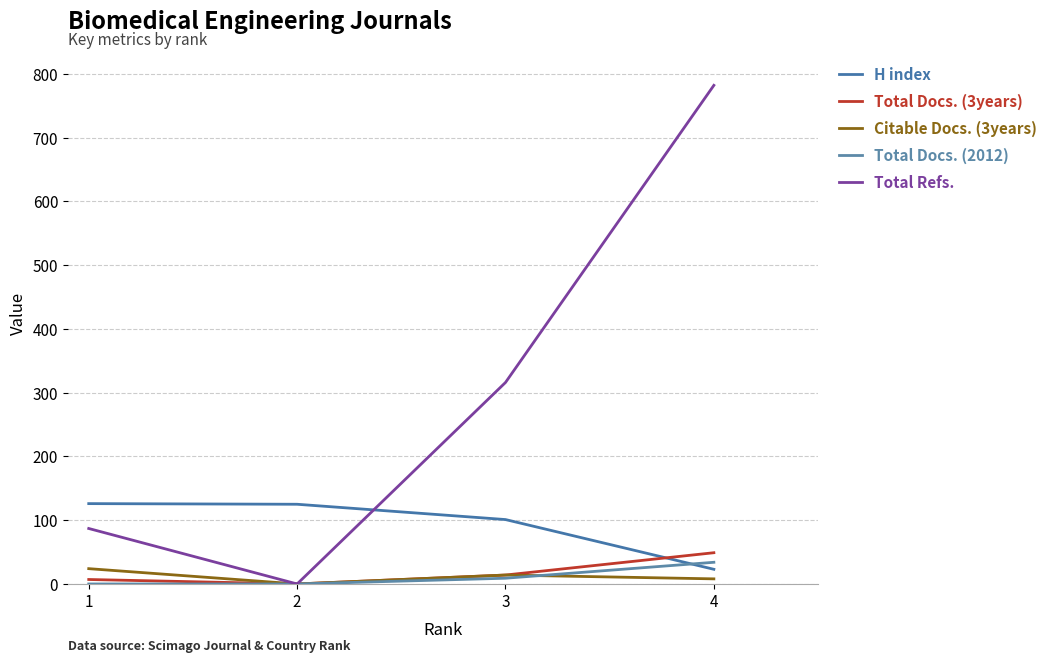

List the series in order of their peak value, highest first.

Total Refs., H index, Total Docs. (3years), Total Docs. (2012), Citable Docs. (3years)